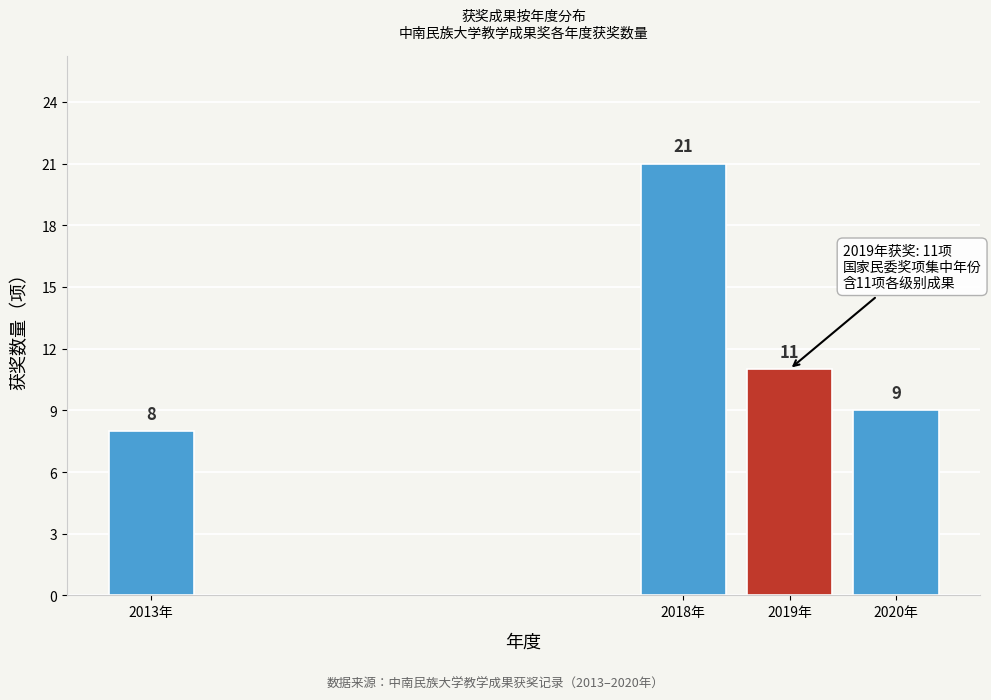

Reading left to right, list all the values displayed in this chart.

2013年=8	2018年=21	2019年=11	2020年=9